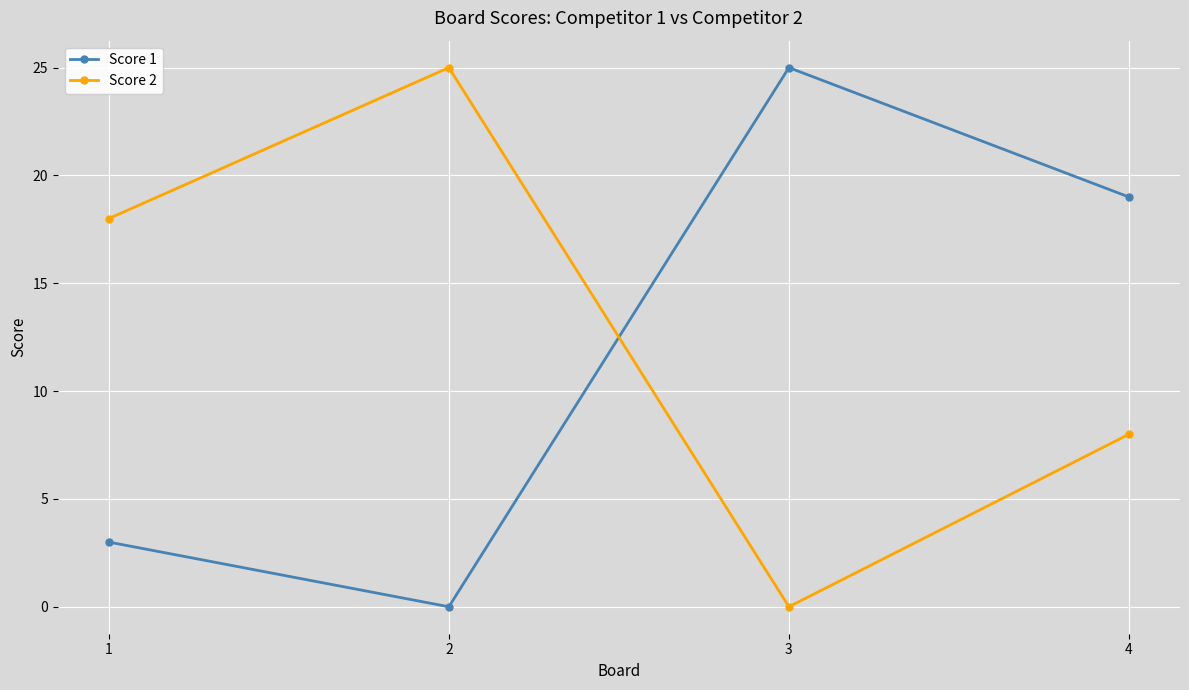

What is the total value across all series at 3?

25